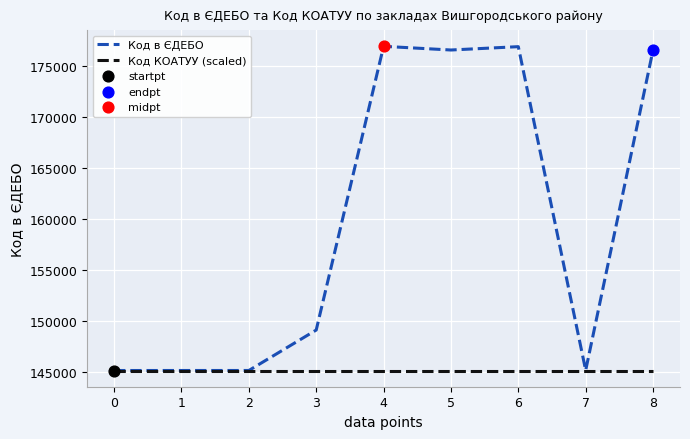

What is the difference between the highest and lowest values at 6?

31723